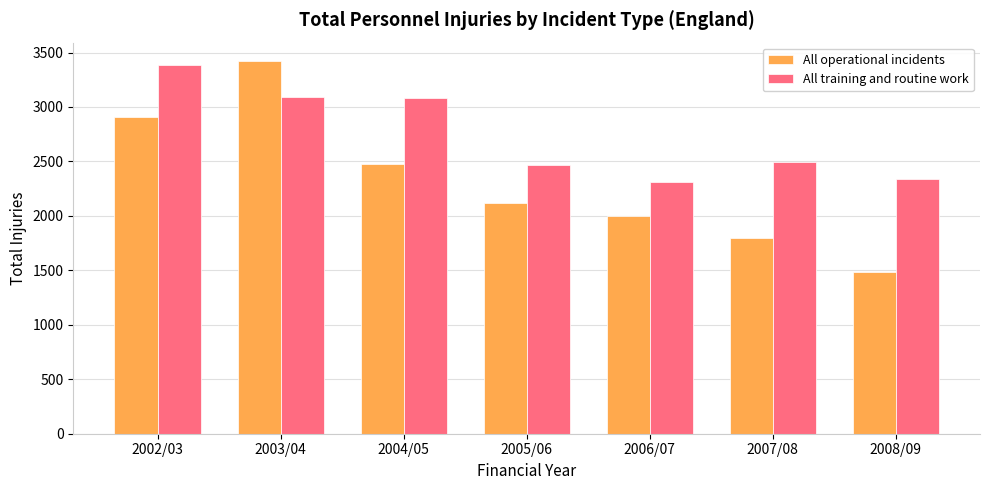

List the labels in order of All operational incidents value, largest first.

2003/04, 2002/03, 2004/05, 2005/06, 2006/07, 2007/08, 2008/09